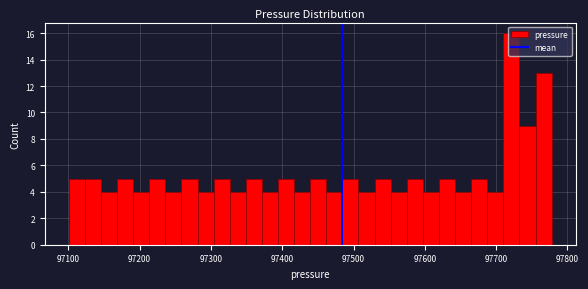

Read against the x-axis, roughly where is the centre of the tallest bar?

97720